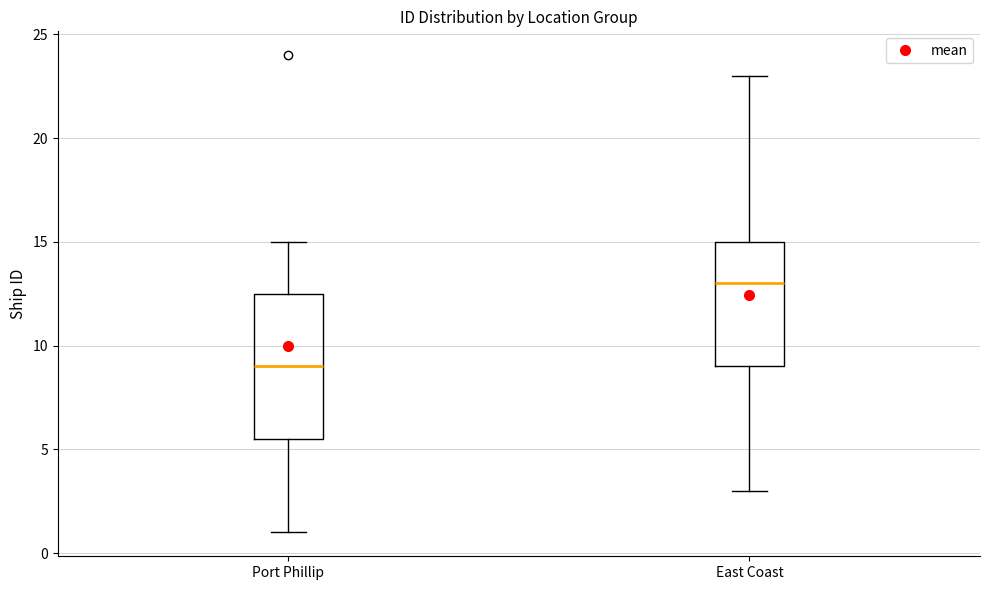

Reading left to right, read every box against the y-axis: the position of its median line, the range the box covers, and the ends of its whiskers. The values are not printed on the chart, so give them approximately, as read against the axis.

Port Phillip: median 9.0, box 5.5 to 12.5, whiskers 1.0 to 15.0
East Coast: median 13.0, box 9.0 to 15.0, whiskers 3.0 to 23.0